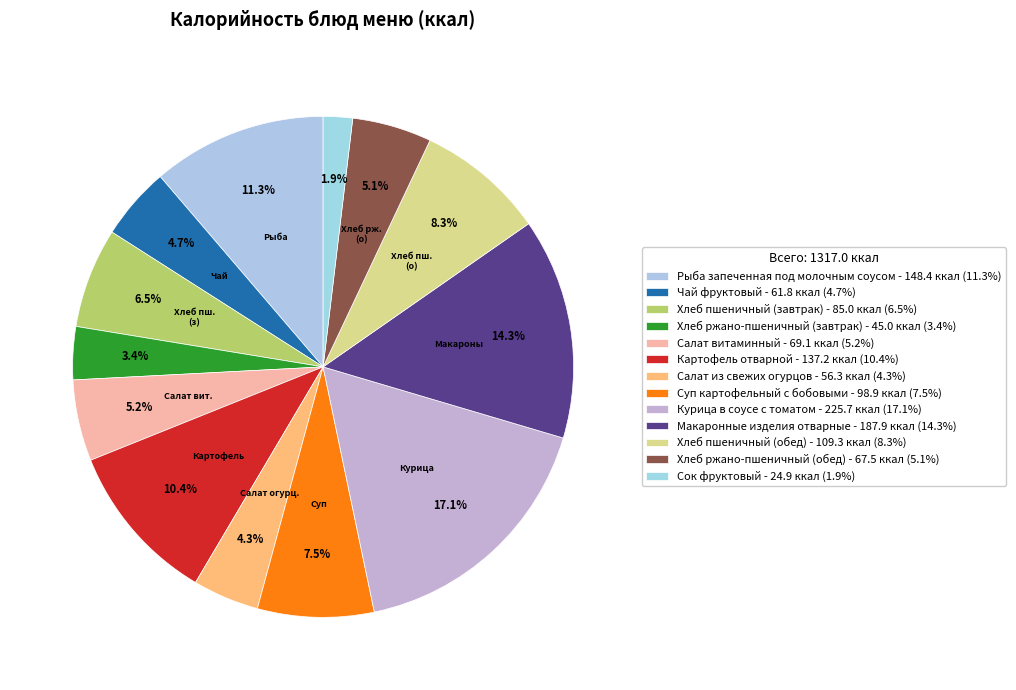

To the nearest percent, what is the difference between the Суп картофельный с бобовыми and Макаронные изделия отварные slice percentages?

7%